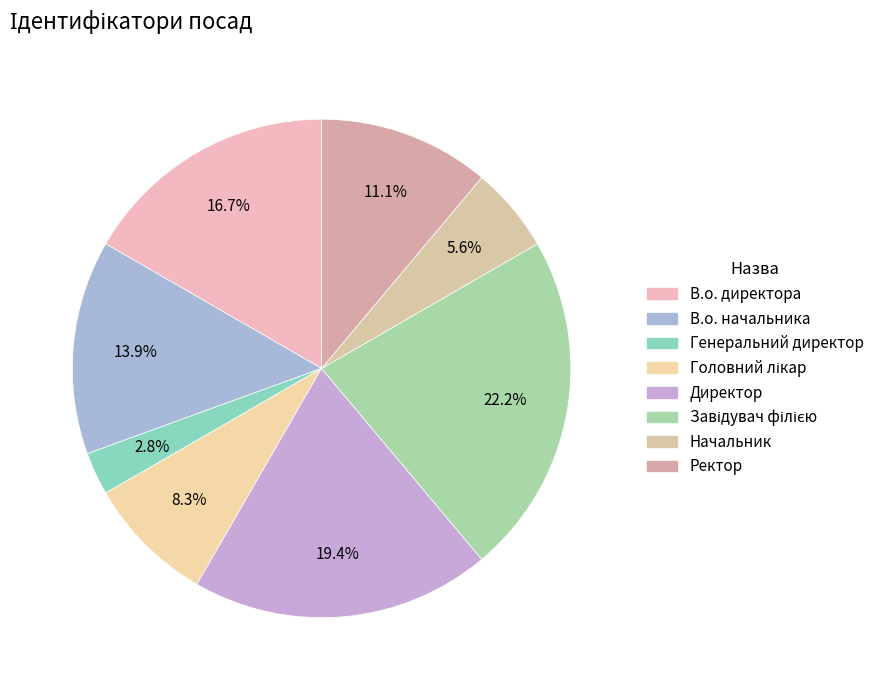

Does any single category account for the majority?

No